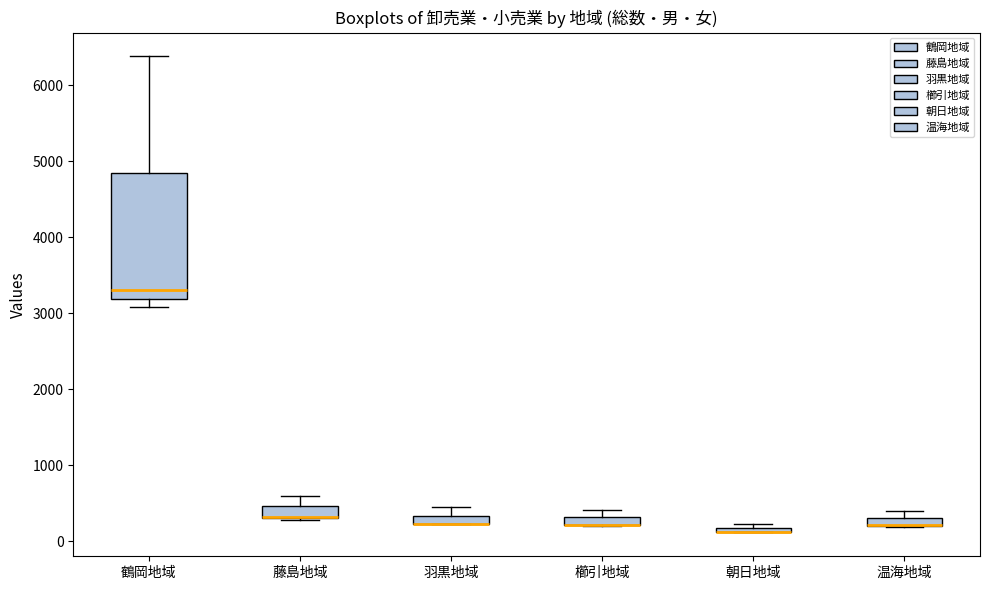

Comparing the boxes themselves (not the whiskers), which one is the tallest?

鶴岡地域